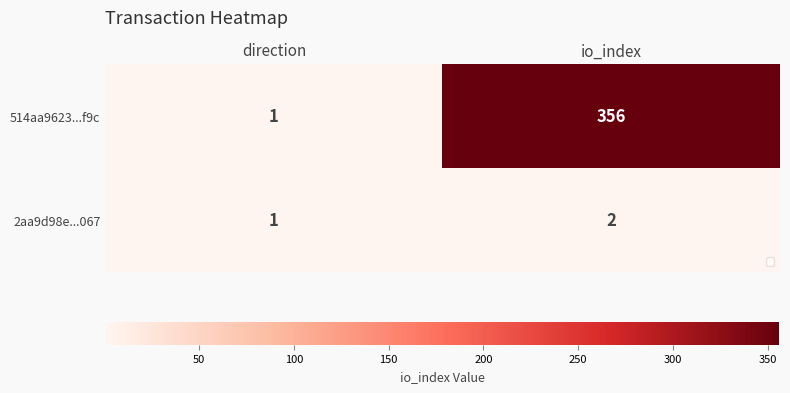

Which series has the largest range (max minus min)?

514aa9623...f9c